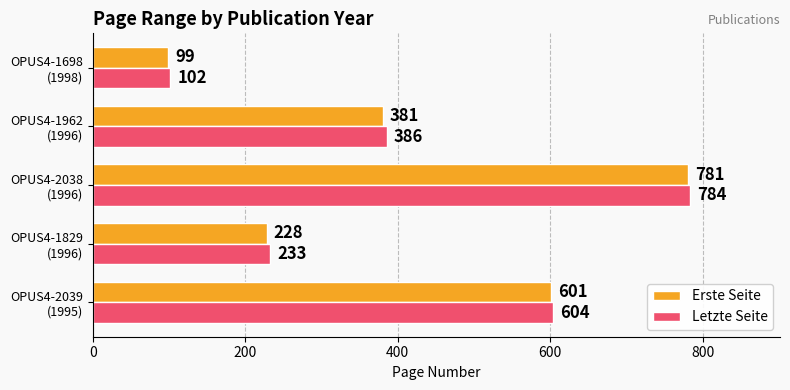

What is the difference between the maximum and minimum values in the Letzte Seite series?

682